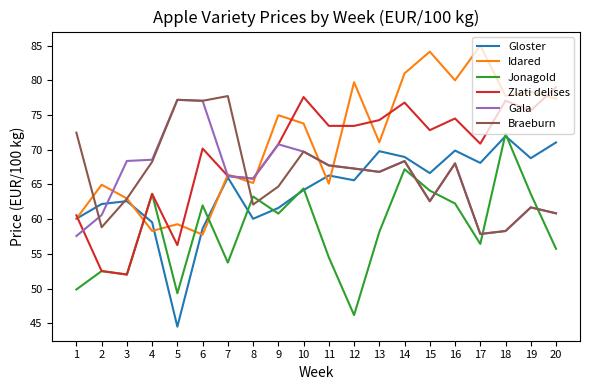

At how many categories does at least one series exceed 53?

20